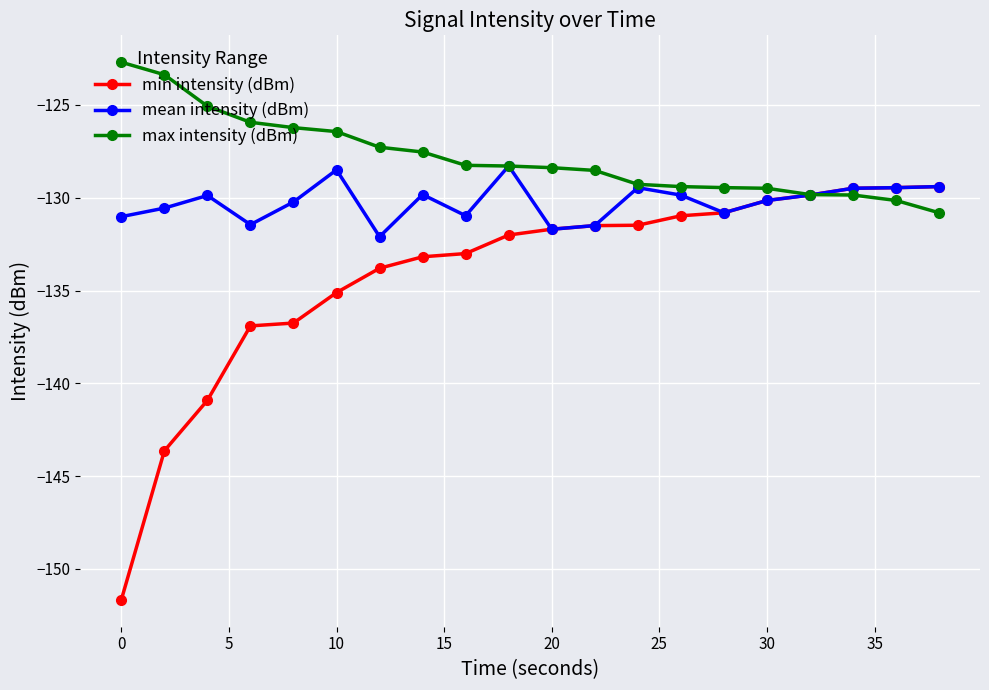

List the series in order of their overall mean, lowest first.

min intensity (dBm), mean intensity (dBm), max intensity (dBm)